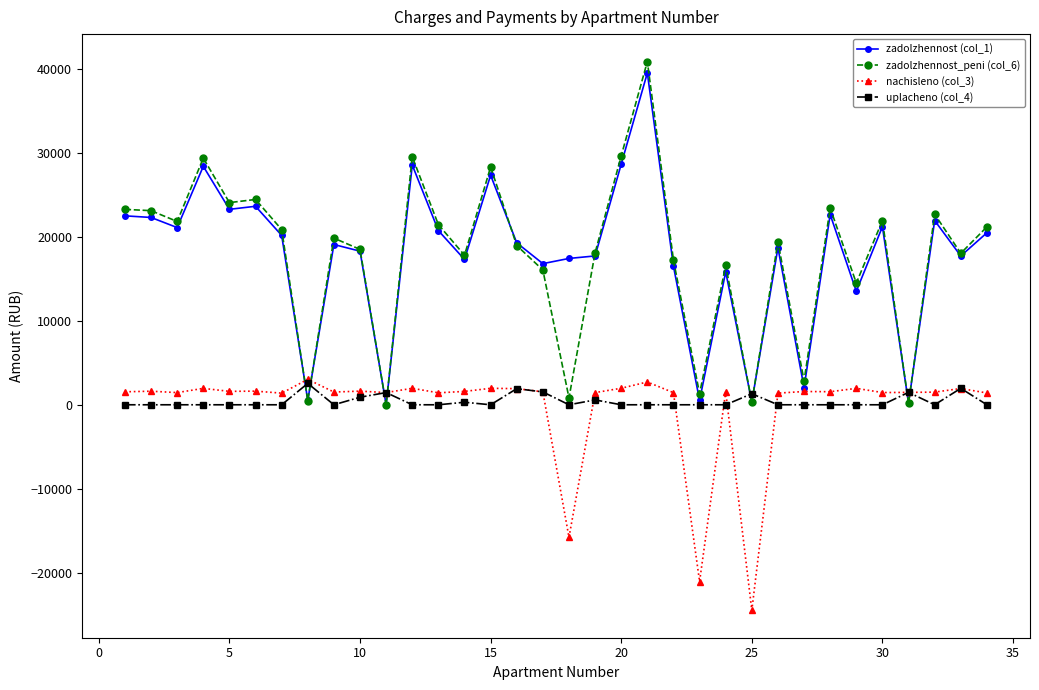

True or false: nachisleno (col_3) and zadolzhennost_peni (col_6) intersect in this chart.

True